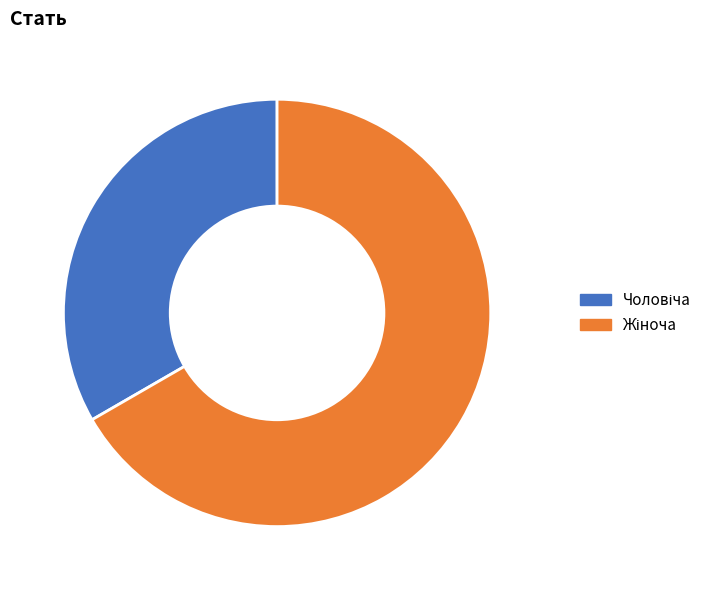

Is there any slice that represents more than half of the pie?

Yes